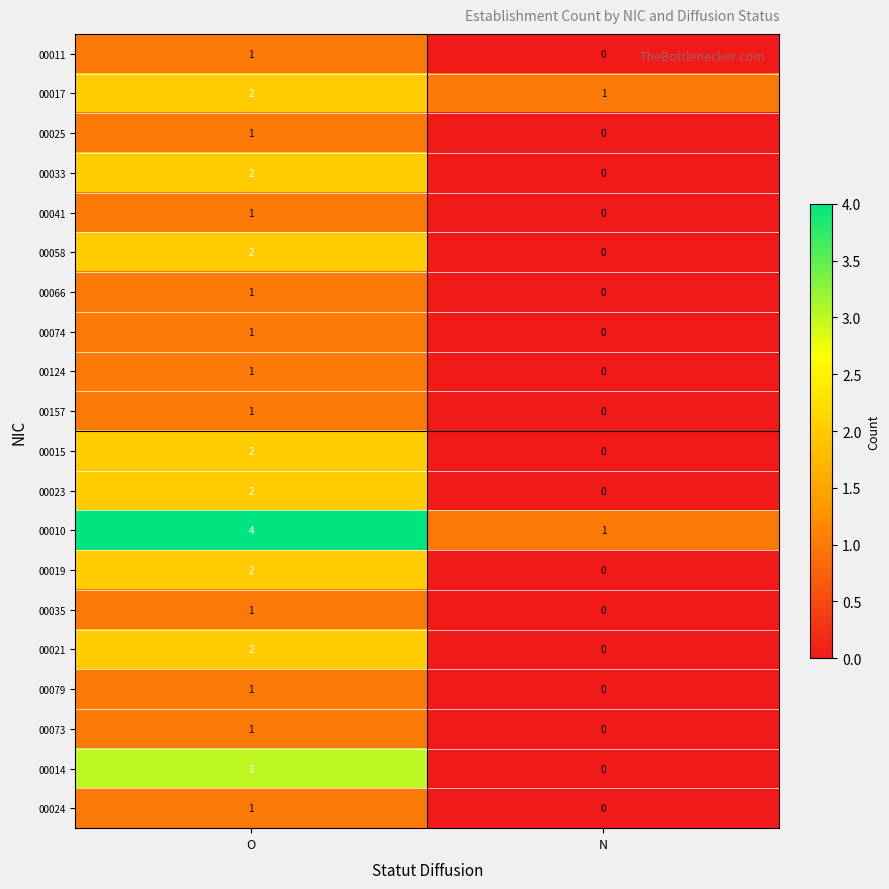

What is the spread (max minus min) of values at N?

1